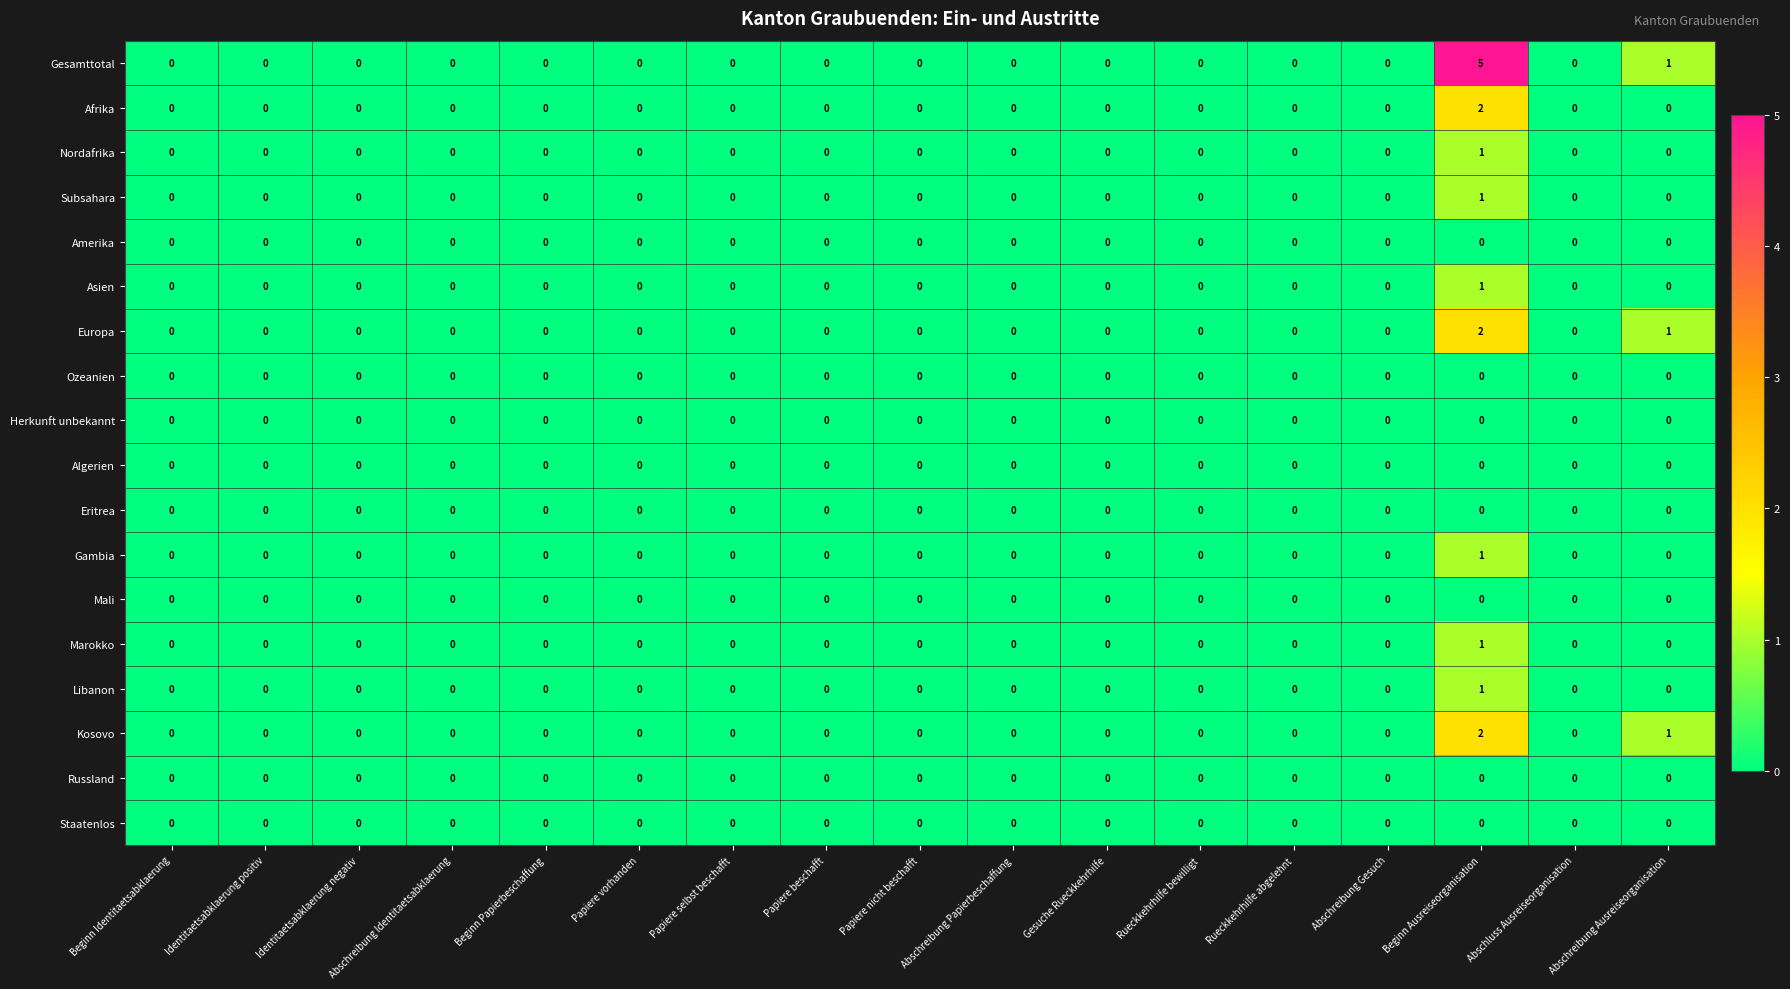

How many Afrika values are between 0 and 1?

16